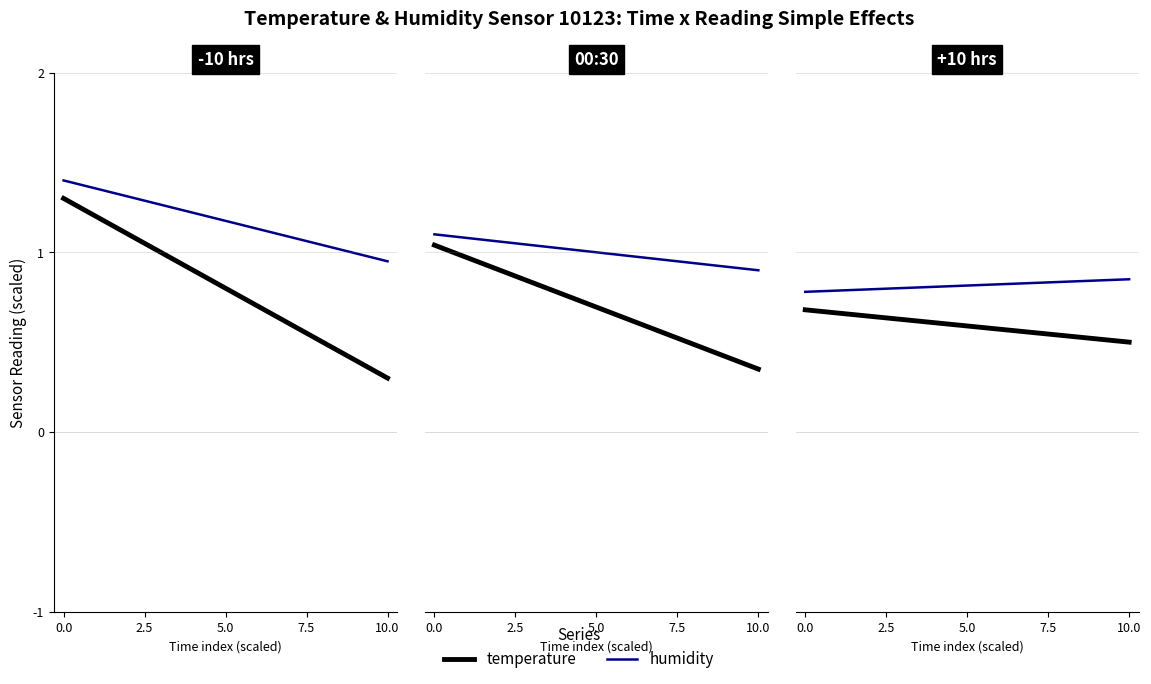

How many distinct data groups are displayed?

2